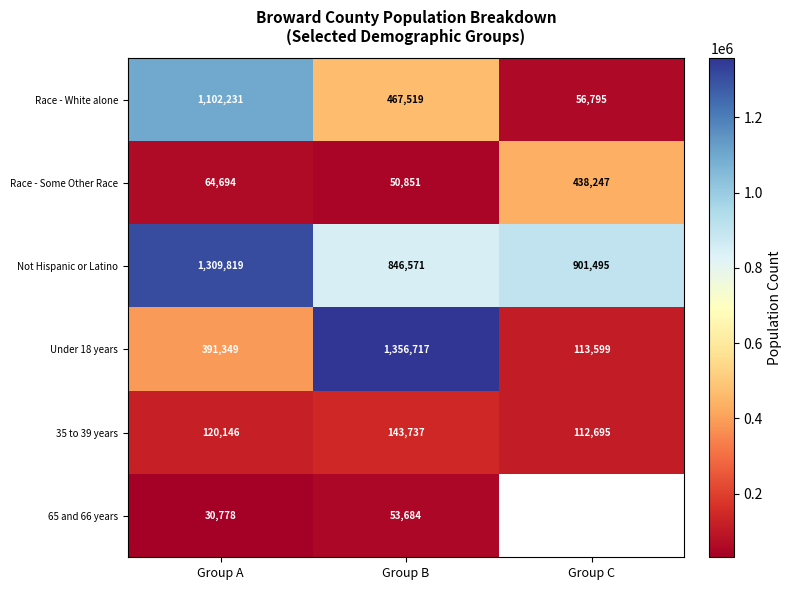

Is the value of Race - White alone at Group C greater than the value of 65 and 66 years at Group B?

Yes